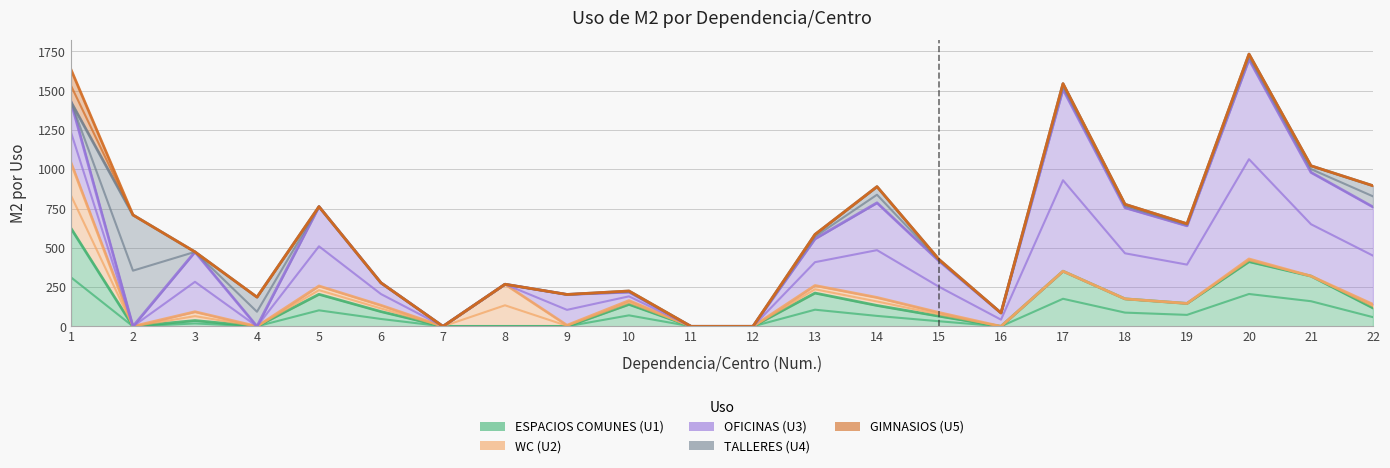

What is the total value across all series at 6?

277.0